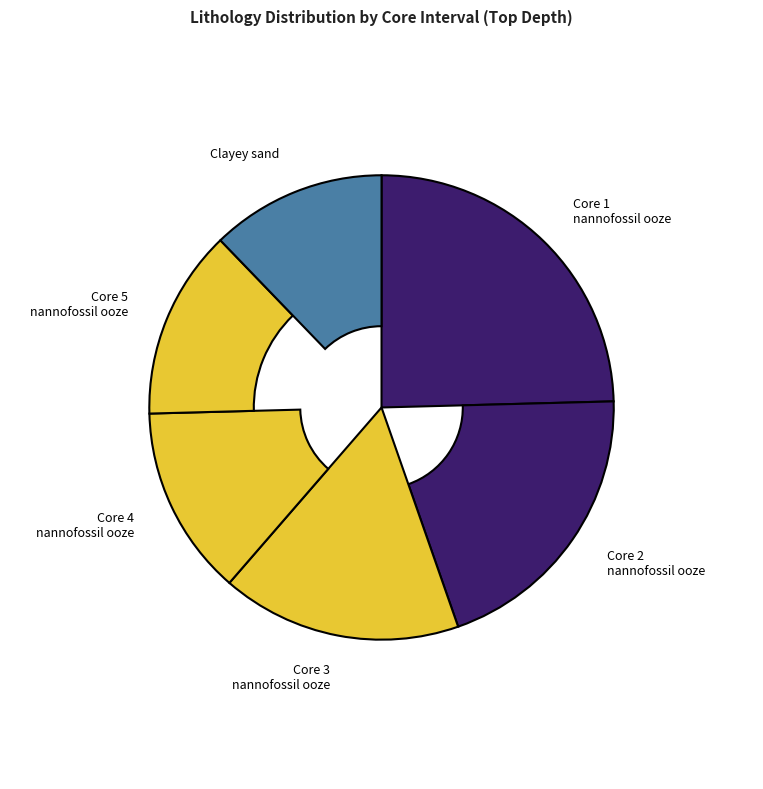

Which has a higher value, Clayey sand or Core 1 nannofossil ooze?

Core 1 nannofossil ooze